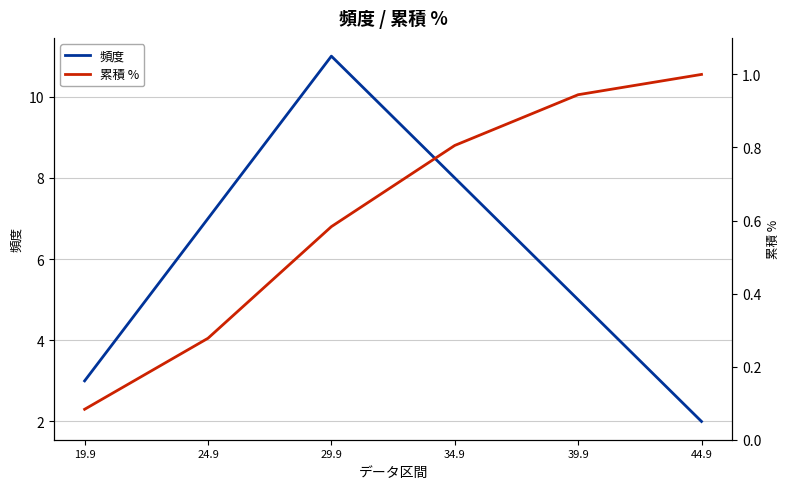

Rank the series at 29.9 from lowest to highest value.

累積 %, 頻度